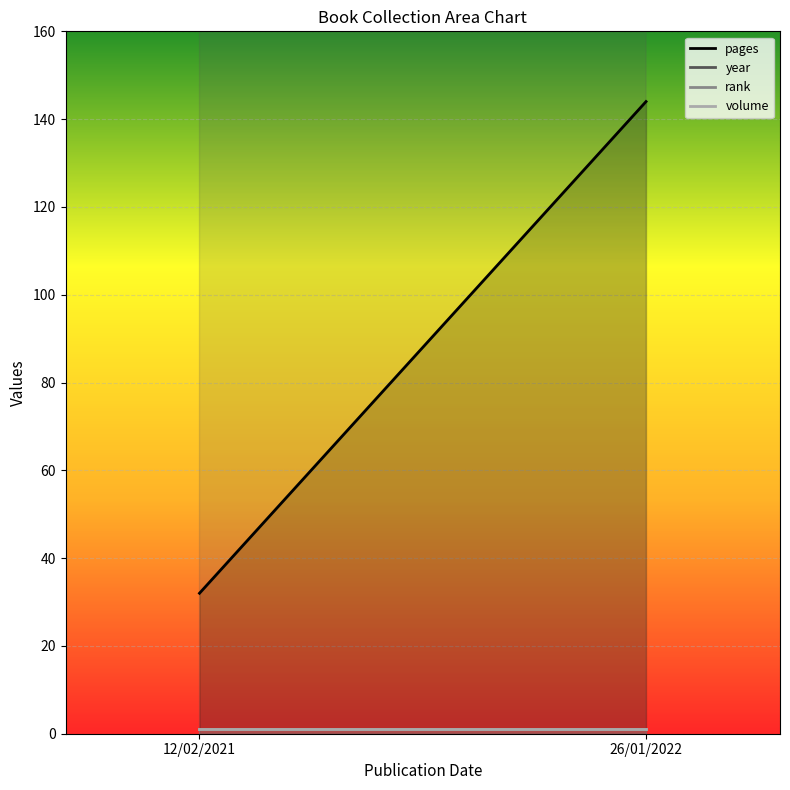

Count the number of data series in this chart.

4